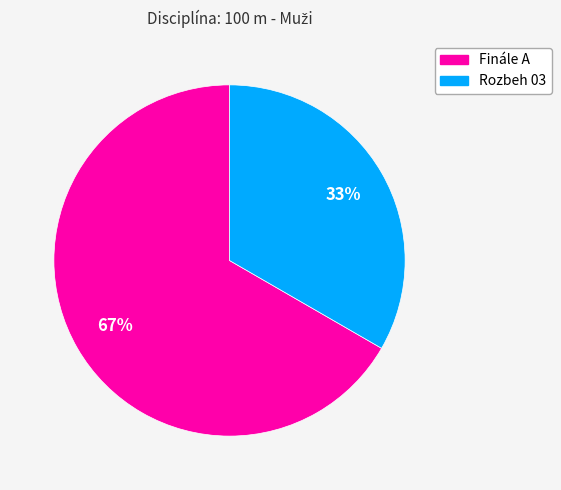

Which category has the smallest portion of the pie?

Rozbeh 03